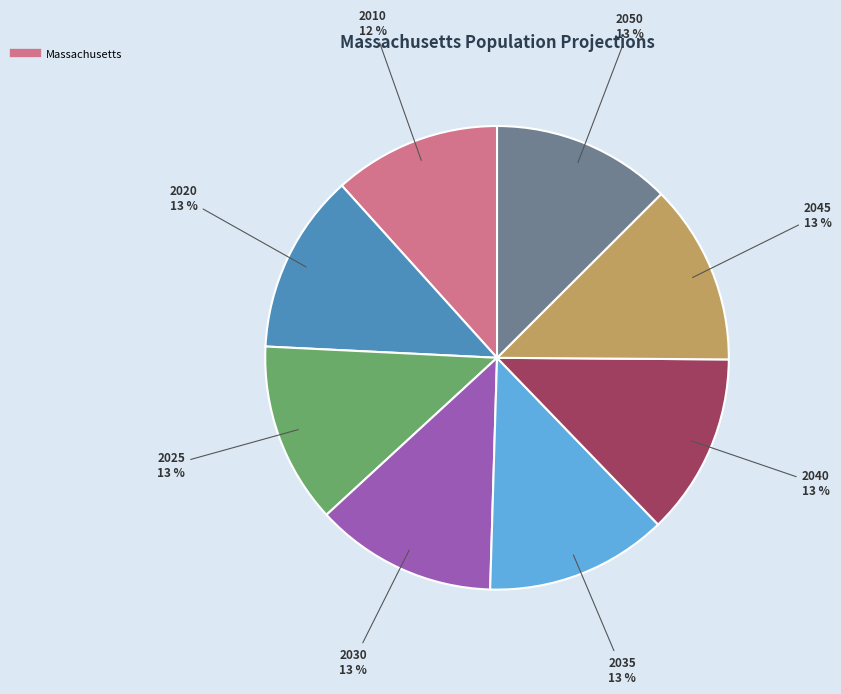

Is there a majority slice in this chart?

No